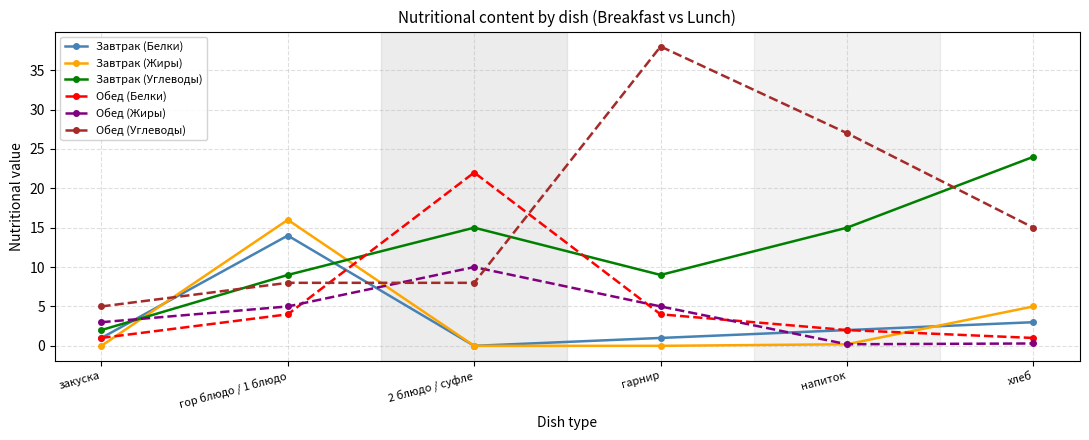

In Завтрак (Углеводы), how many points are lower than both neighbors (excluding endpoints)?

1